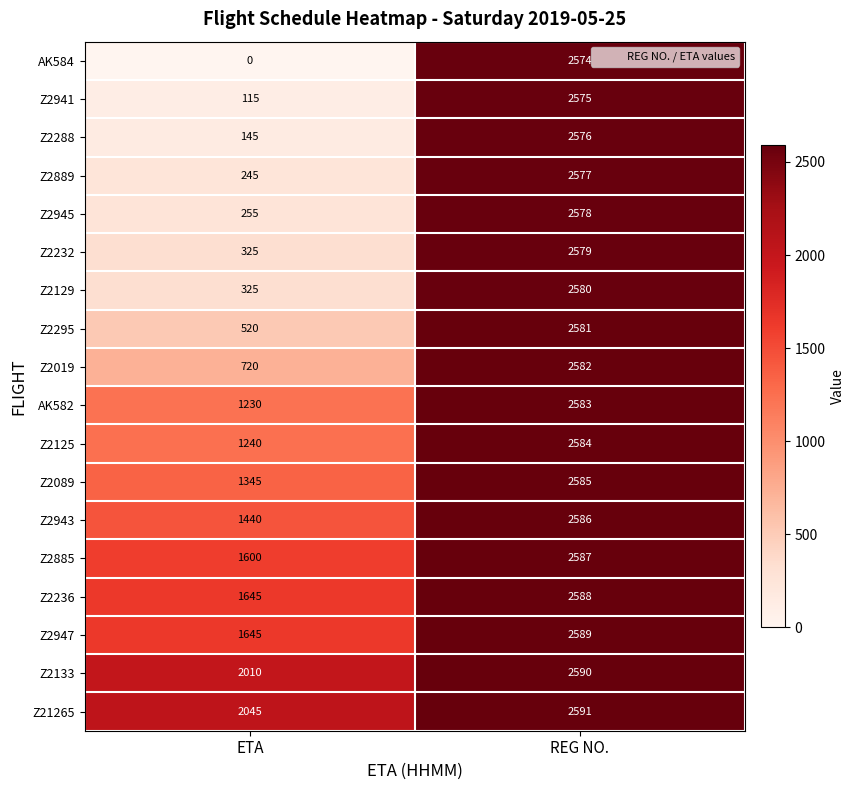

What is the minimum value for AK582?

1230